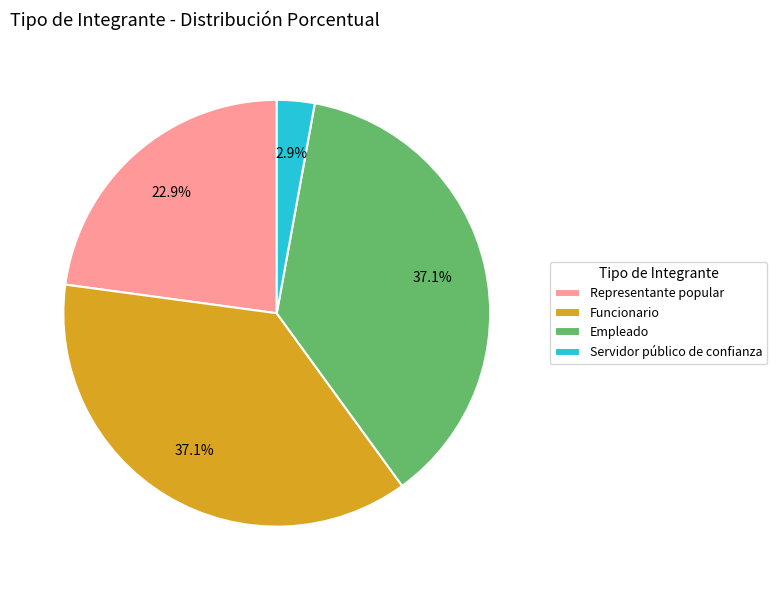

Does Servidor público de confianza account for over 50% of the chart?

No